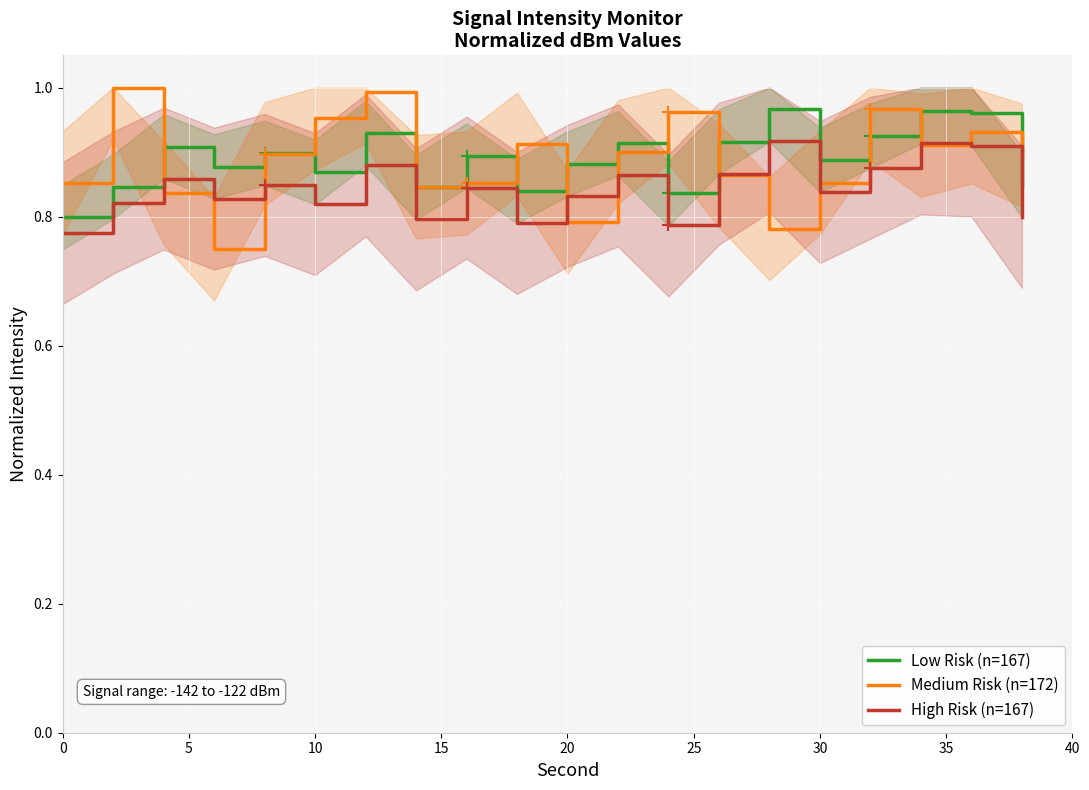

Count the number of data series in this chart.

3